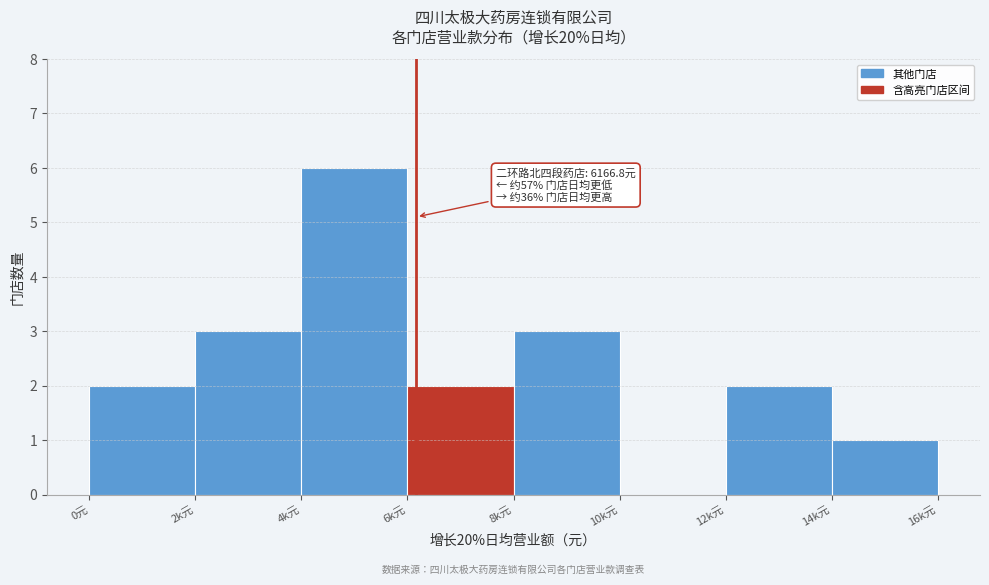

Reading right to left, extract all data points from this chart.

14k元=1	12k元=2	10k元=0	8k元=3	6k元=2	4k元=6	2k元=3	0元=2